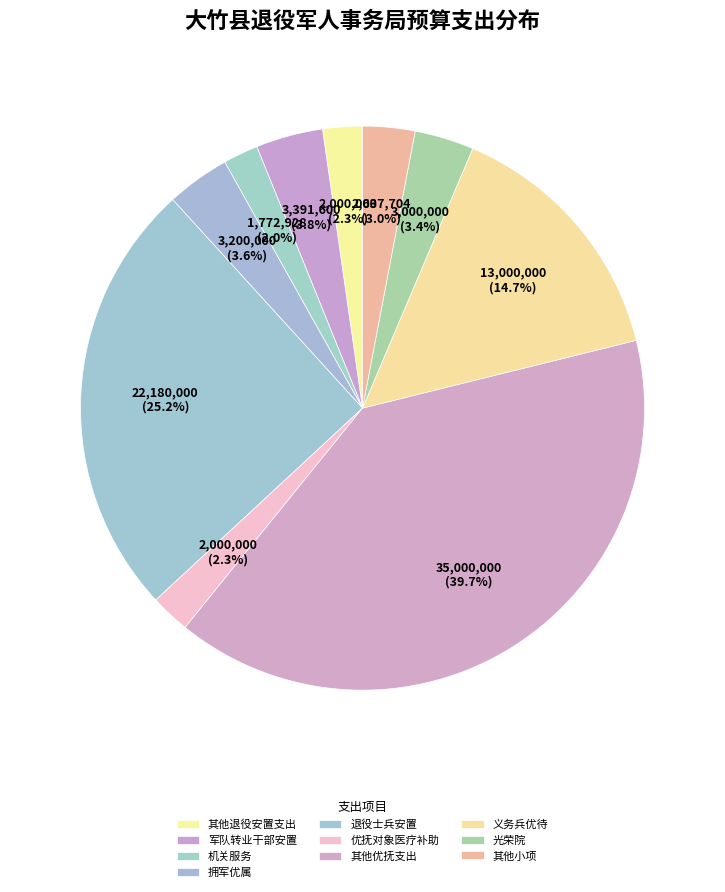

True or false: 退役士兵安置 accounts for 25% of the total.

True